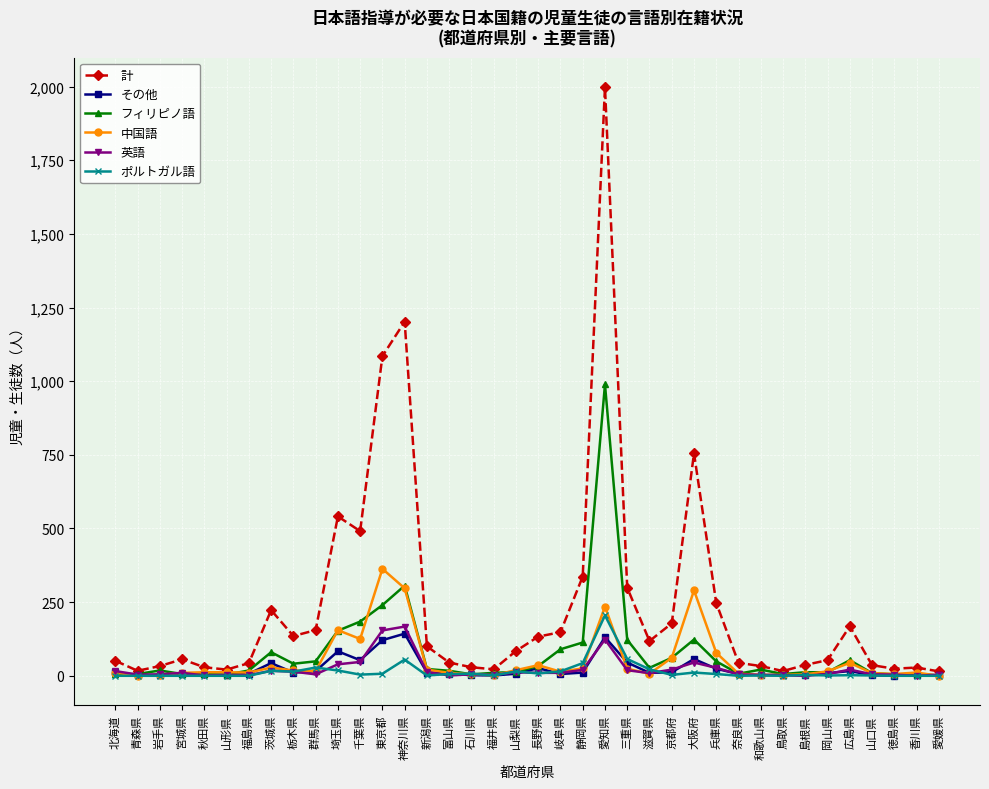

Where does the 中国語 series first go above 14?

茨城県